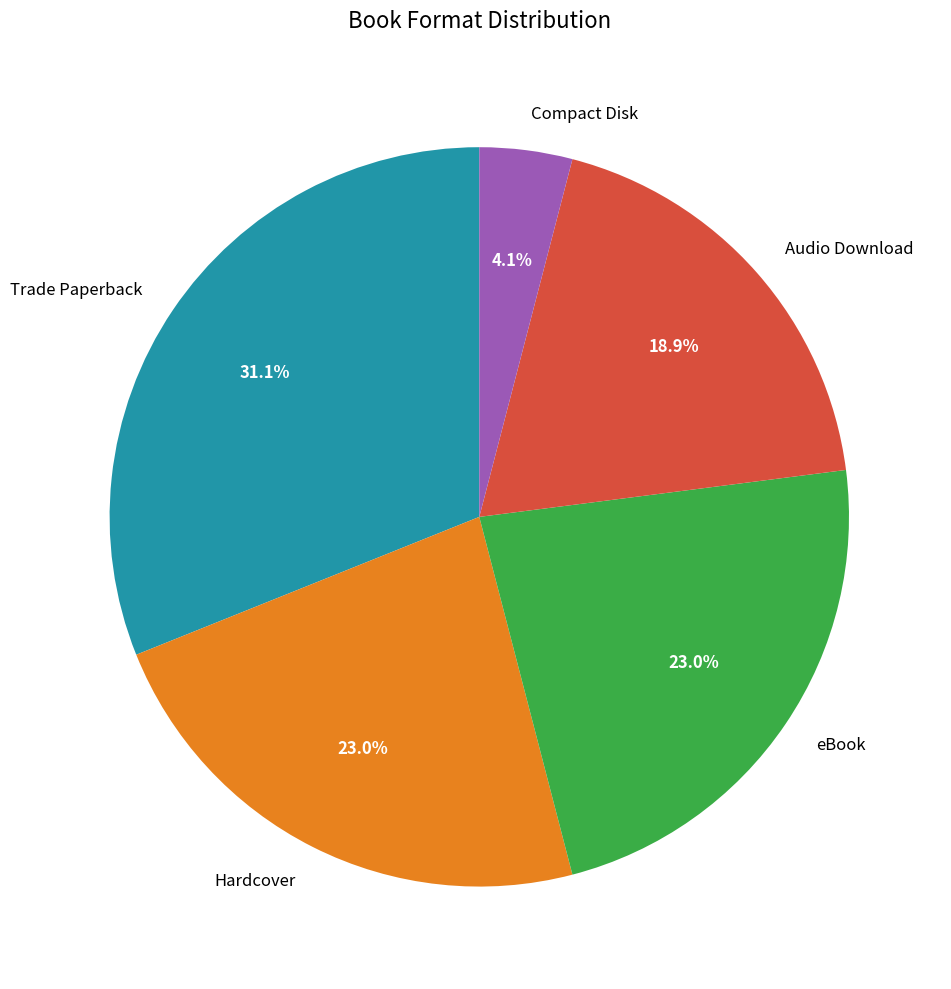

Approximately how many times larger is the value at eBook compared to Hardcover?

1.0